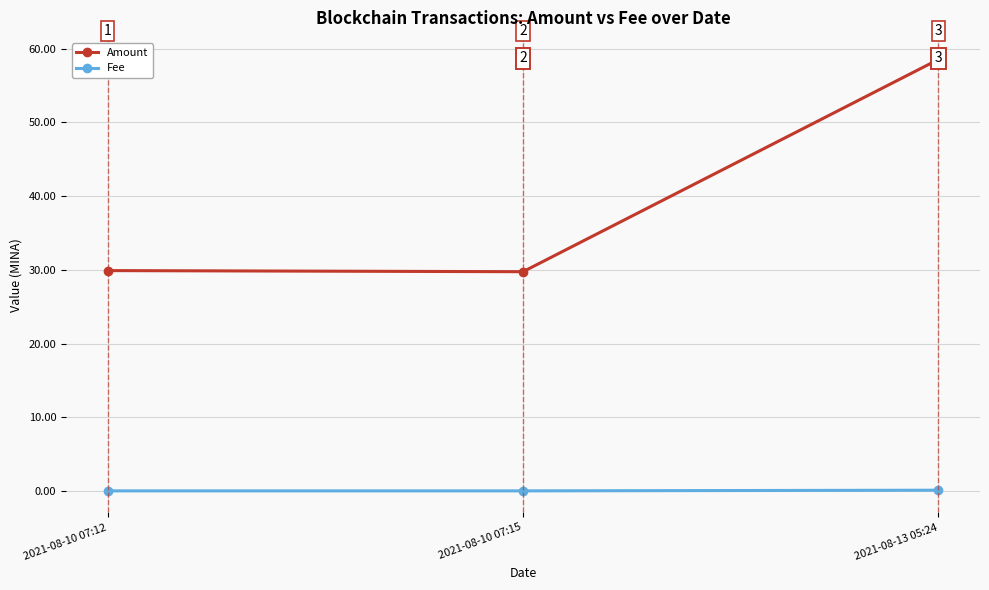

Which series has the widest spread of values?

Amount